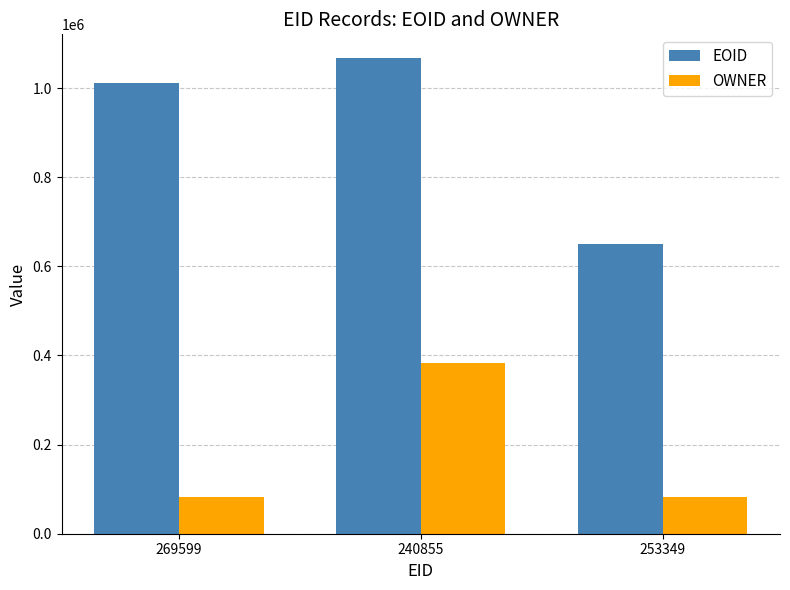

The value of OWNER at 253349 is 34367. True or false?

False